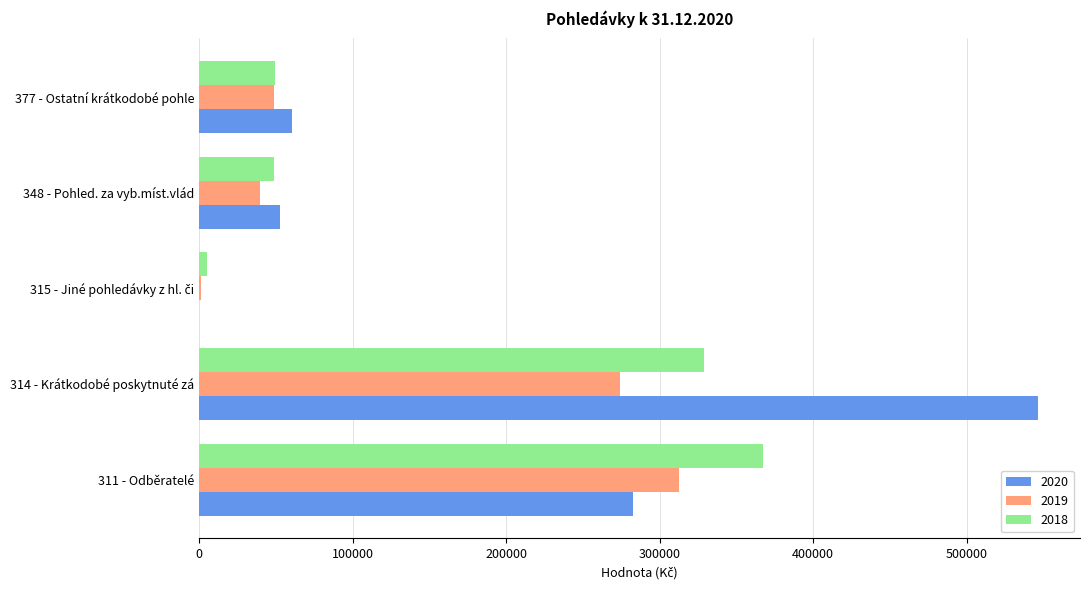

Which series has the largest total across all categories?

2020